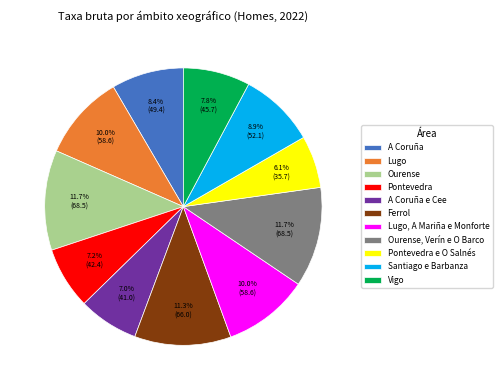

The Pontevedra slice represents 2% of the pie. True or false?

False